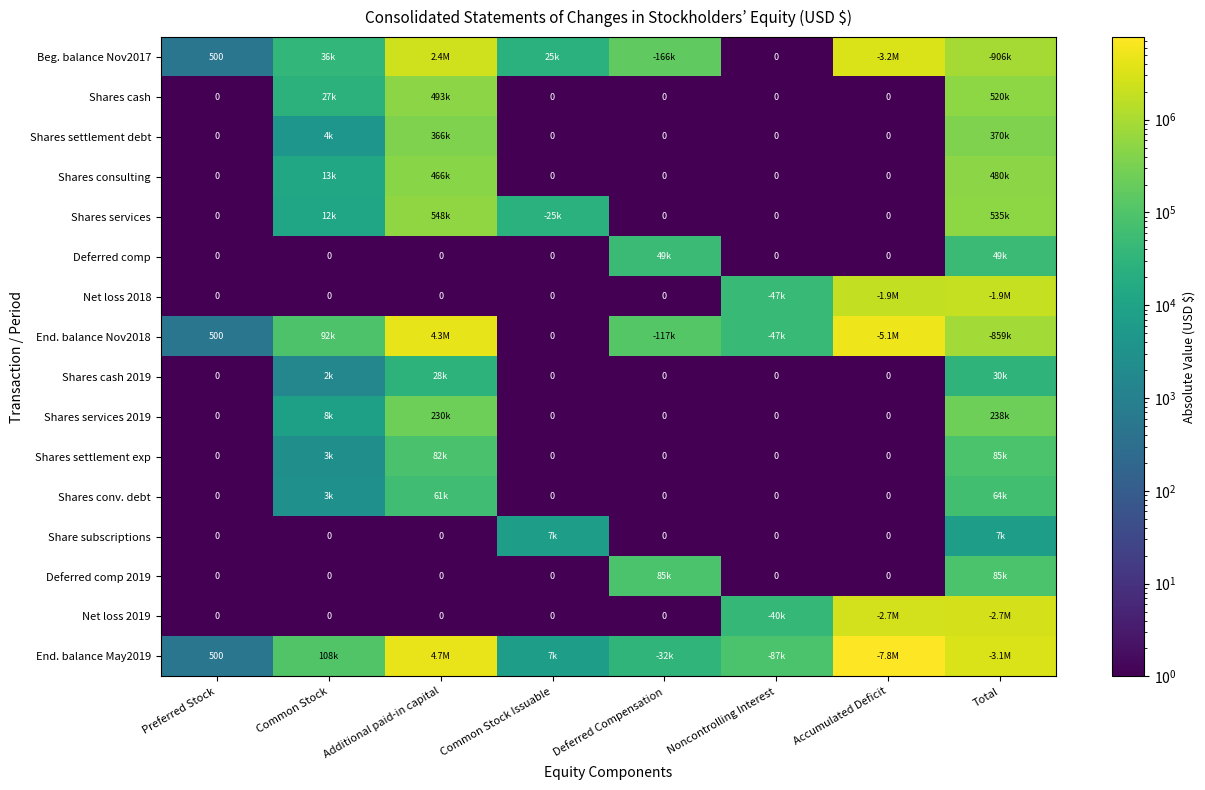

What is the maximum value shown in the chart?

7767420.0